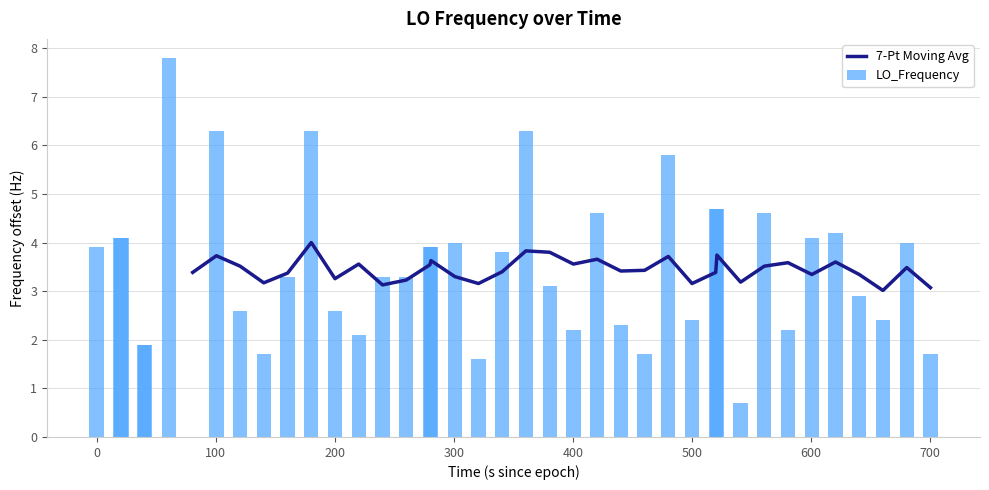

What is the average value?

3.4